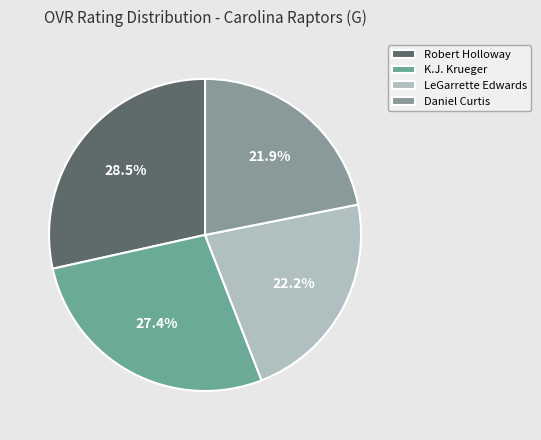

Is it true that LeGarrette Edwards is 22% of the pie?

True